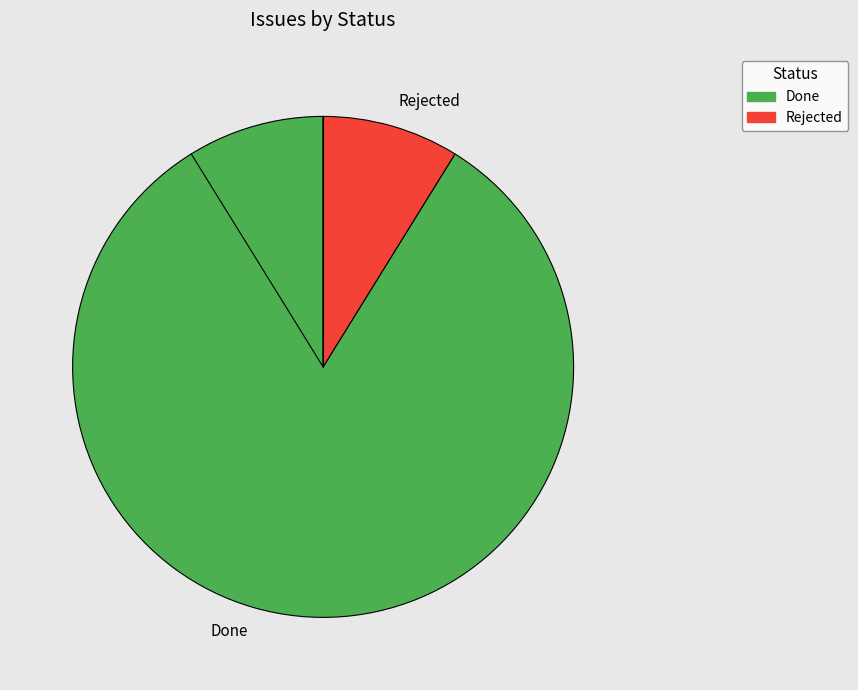

Combined, do Rejected and Done account for over 50%?

Yes